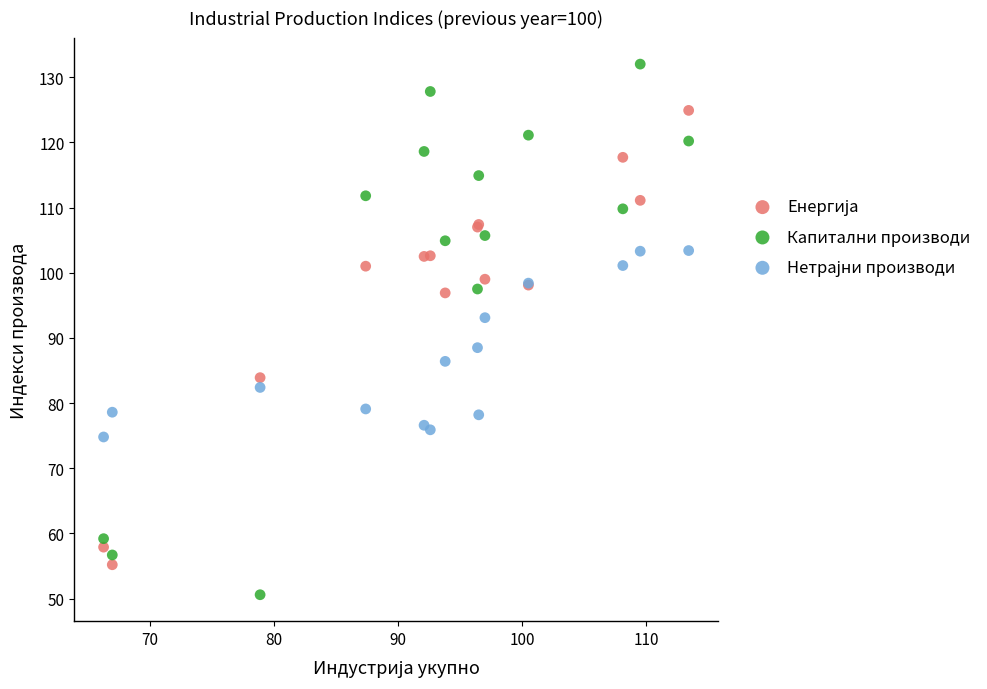

Which series has the largest Y range (max minus min)?

Капитални производи